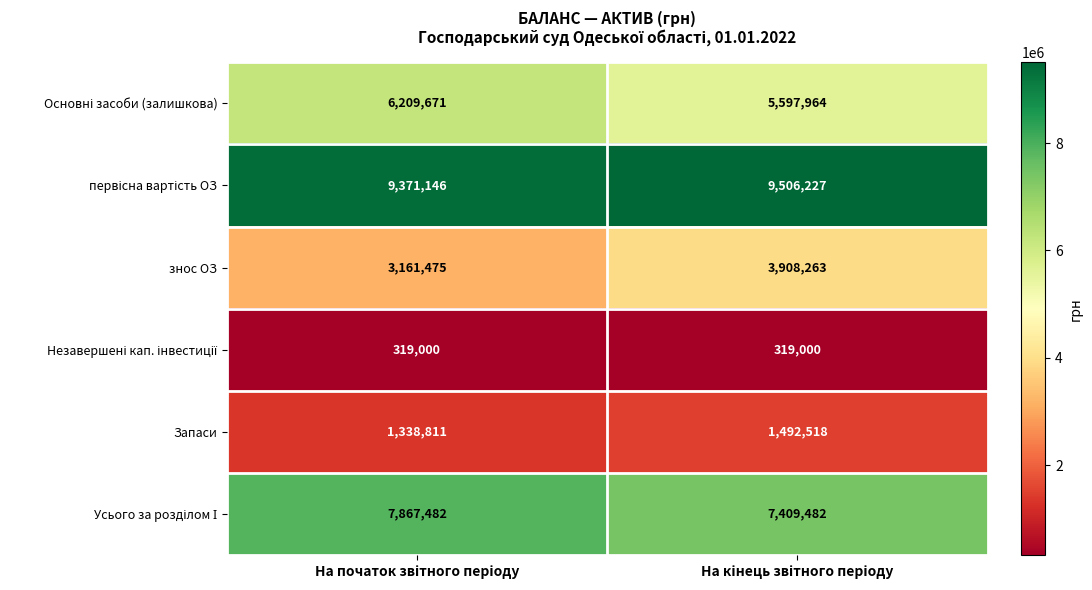

What is the minimum value for Запаси?

1338811